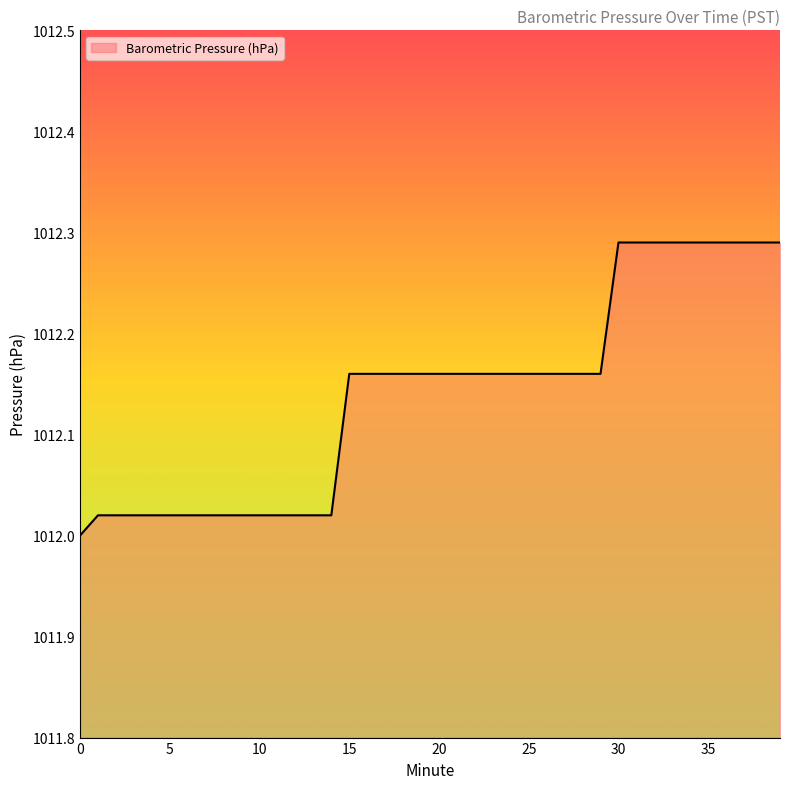

List the labels in order of value, smallest first.

0, 1, 2, 3, 4, 5, 6, 7, 8, 9, 10, 11, 12, 13, 14, 15, 16, 17, 18, 19, 20, 21, 22, 23, 24, 25, 26, 27, 28, 29, 30, 31, 32, 33, 34, 35, 36, 37, 38, 39